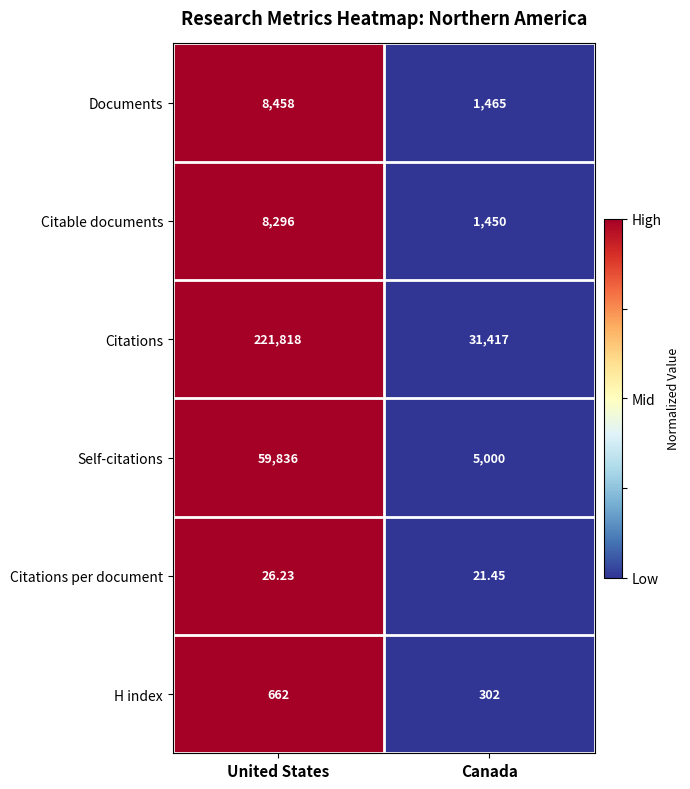

At which category does the chart reach its peak across all series?

United States